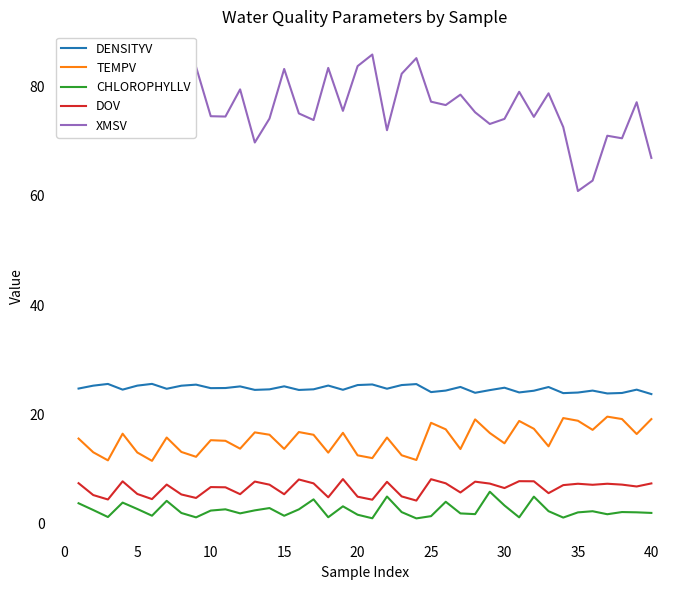

Which series has the largest total across all categories?

XMSV